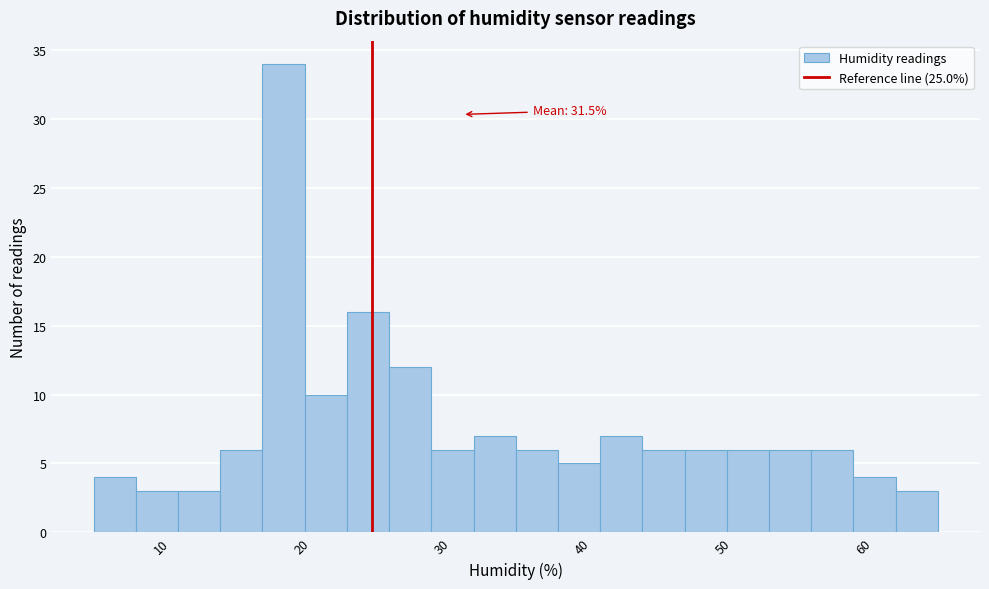

Around what value on the x-axis is the tallest bar? Give the approximate position of its centre, as read against the axis.

19